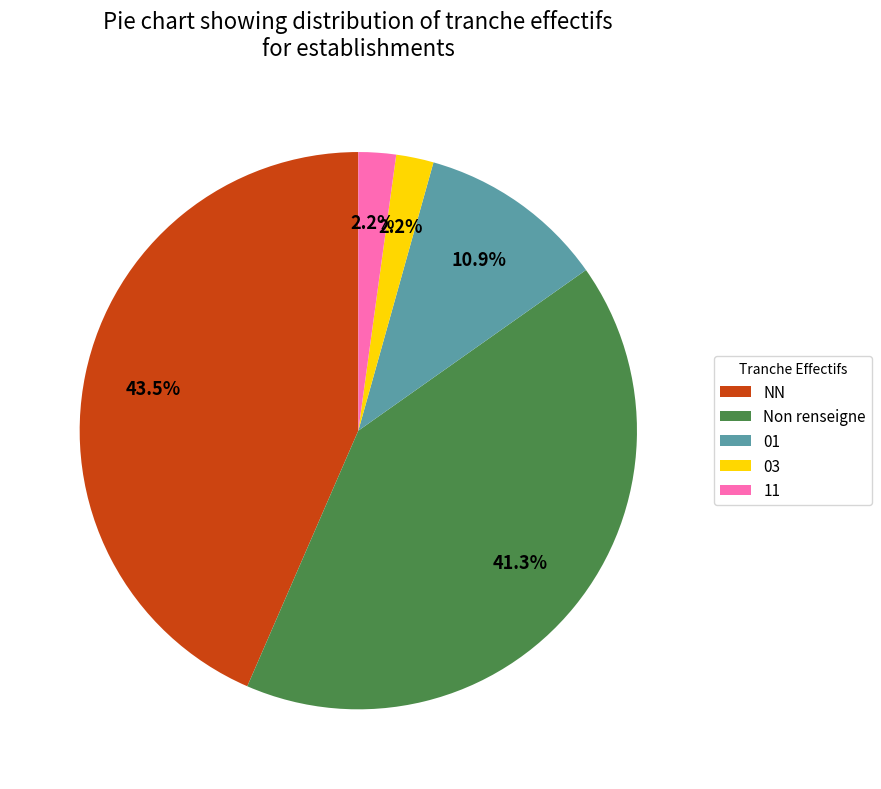

Combined, do 01 and 11 account for over 50%?

No